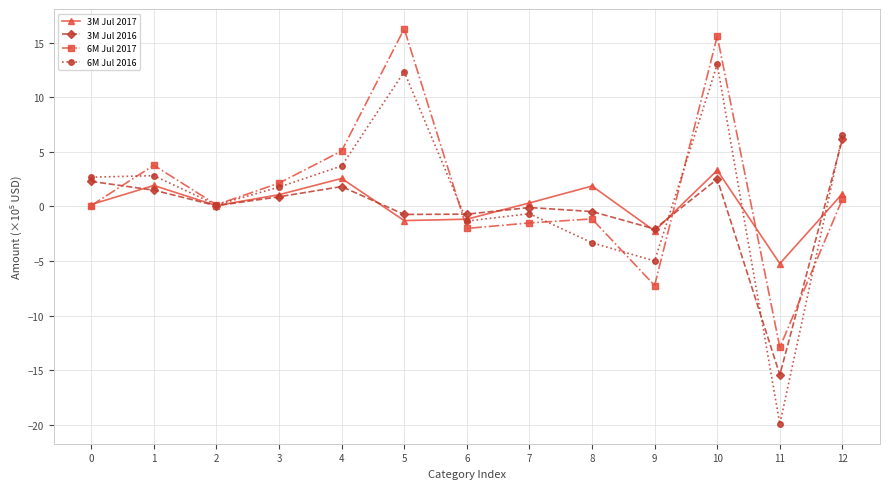

What is the greatest value displayed?

16.3